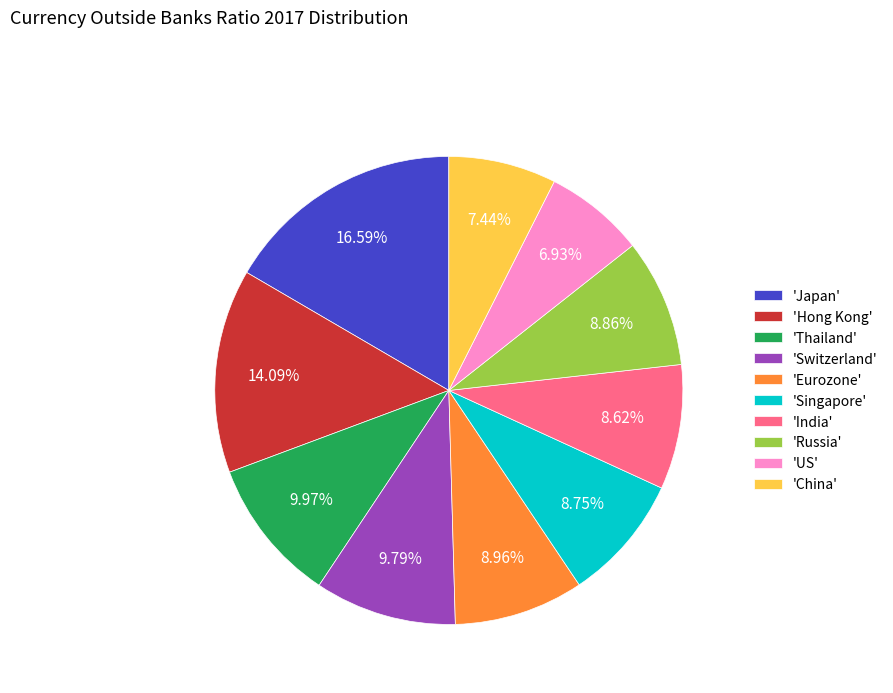

Is there a majority slice in this chart?

No